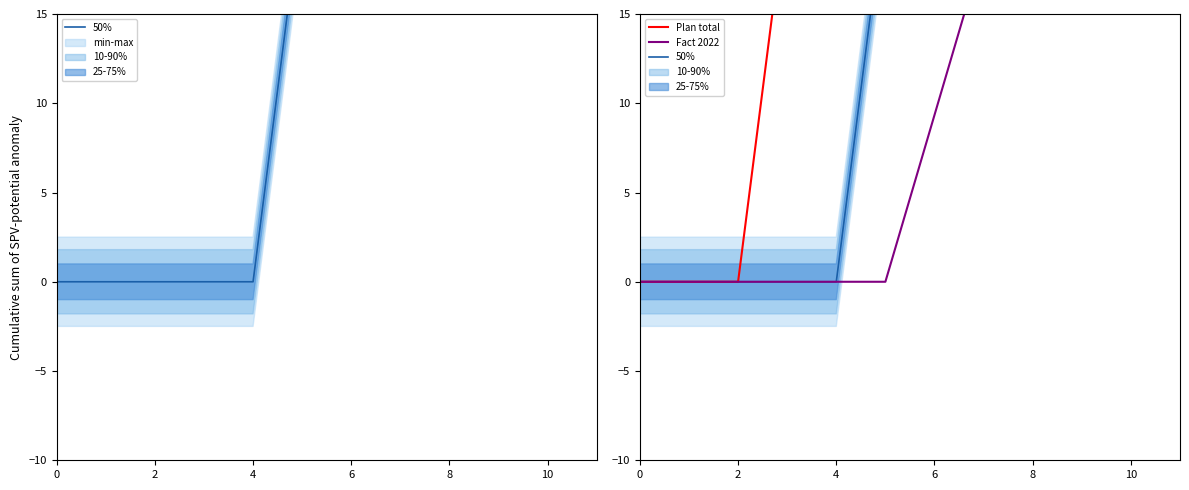

What is the spread (max minus min) of values at 4?

21.5